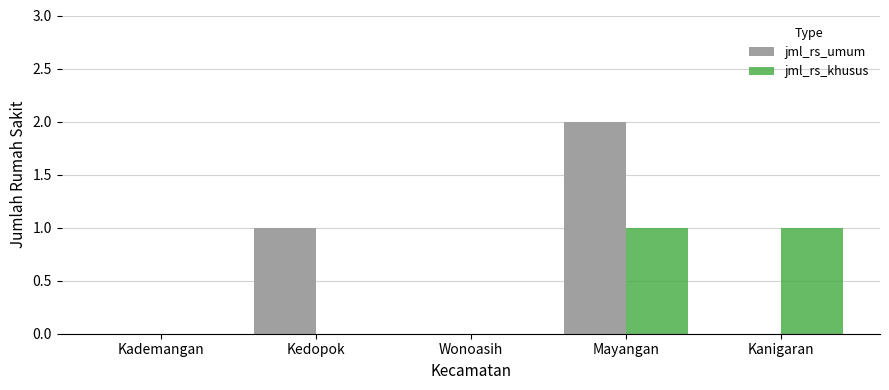

Is the value of jml_rs_umum at Kedopok greater than the value of jml_rs_khusus at Kademangan?

Yes